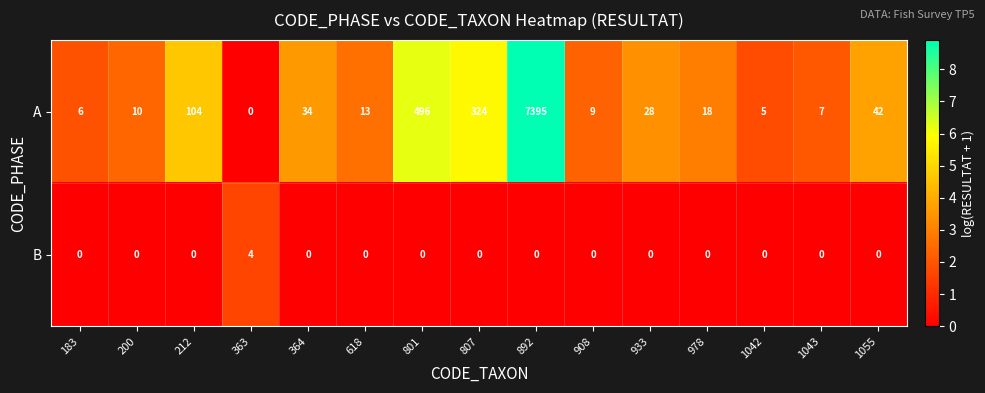

What is the spread (max minus min) of values at 801?

6.2